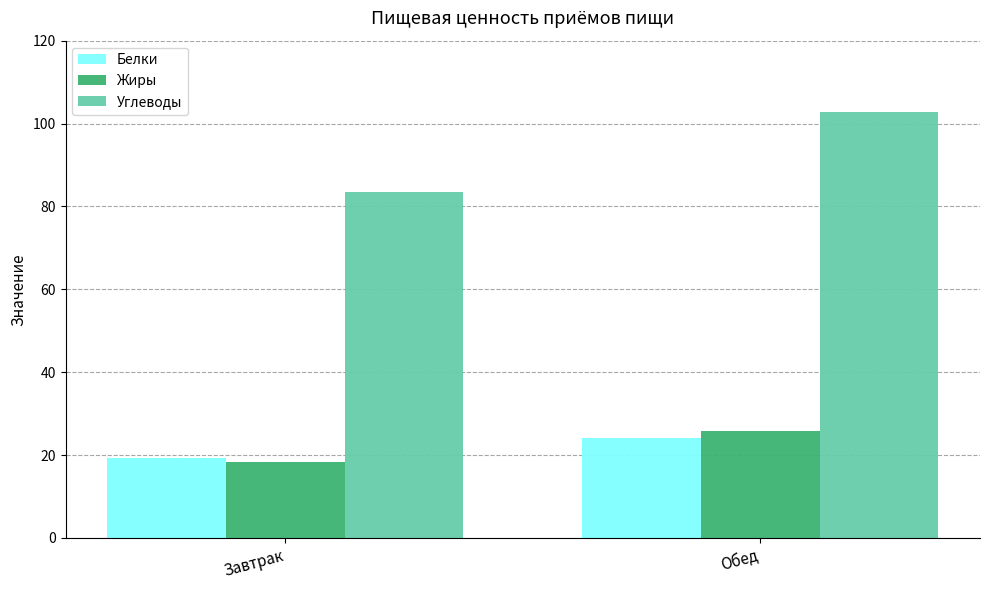

What position from the right is Обед?

1